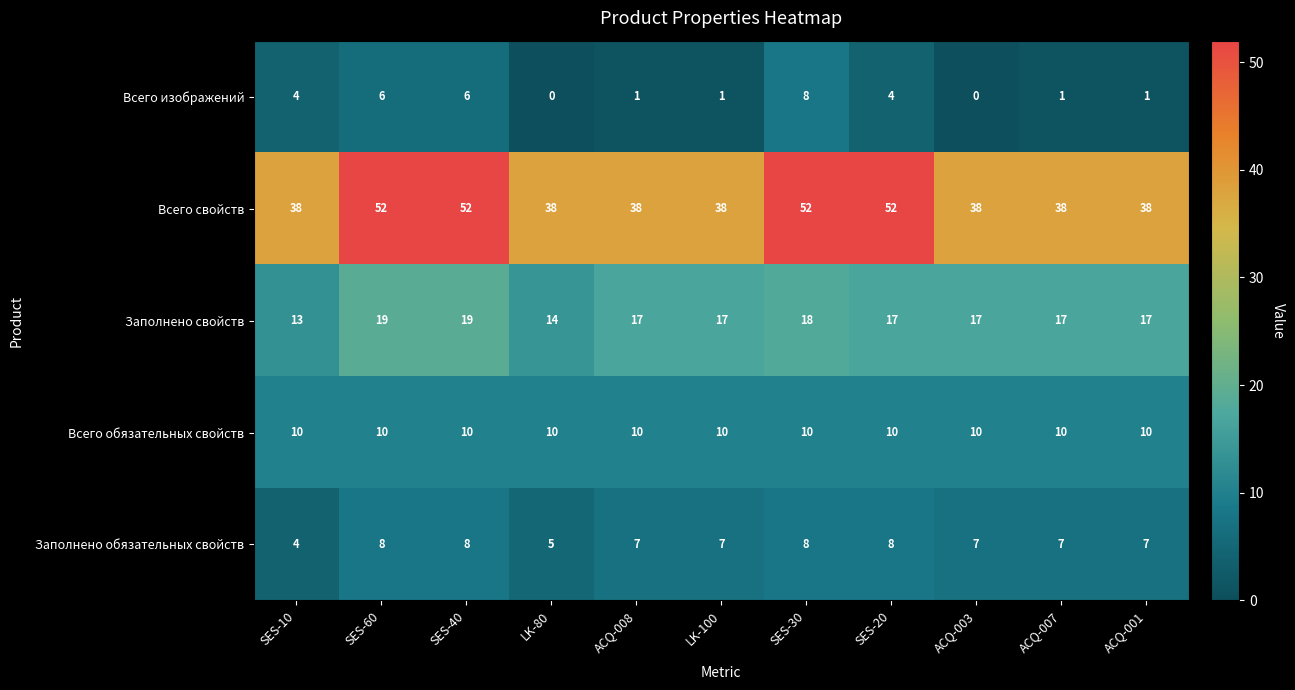

Rank the series at SES-20 from highest to lowest value.

Всего свойств, Заполнено свойств, Всего обязательных свойств, Заполнено обязательных свойств, Всего изображений